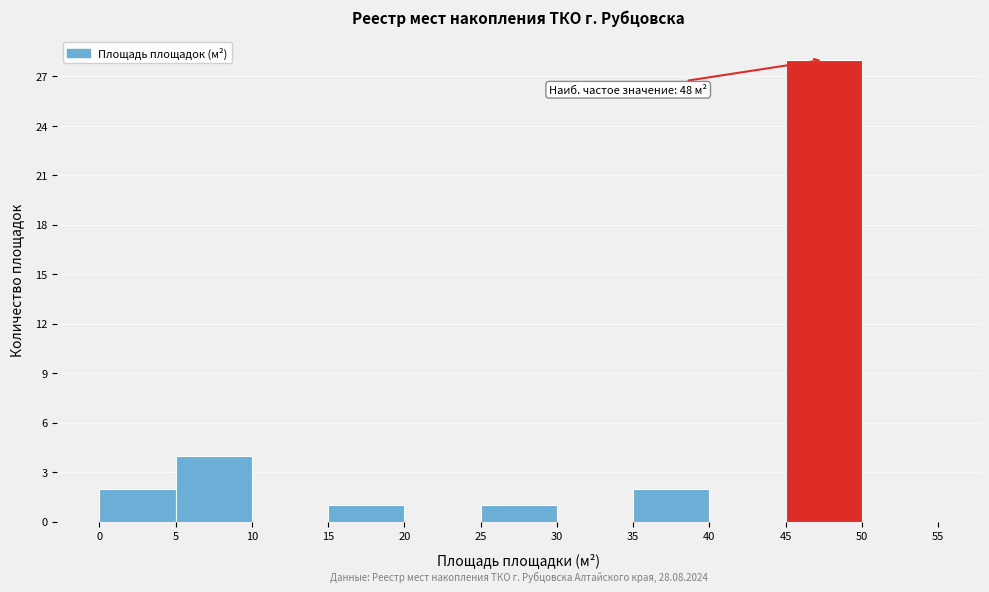

Which range on the x-axis has the tallest bar?

45 to 50